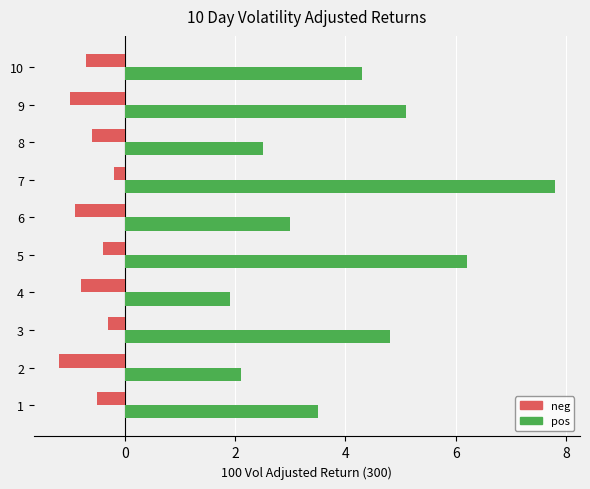

What is the average value of the pos series?

4.1